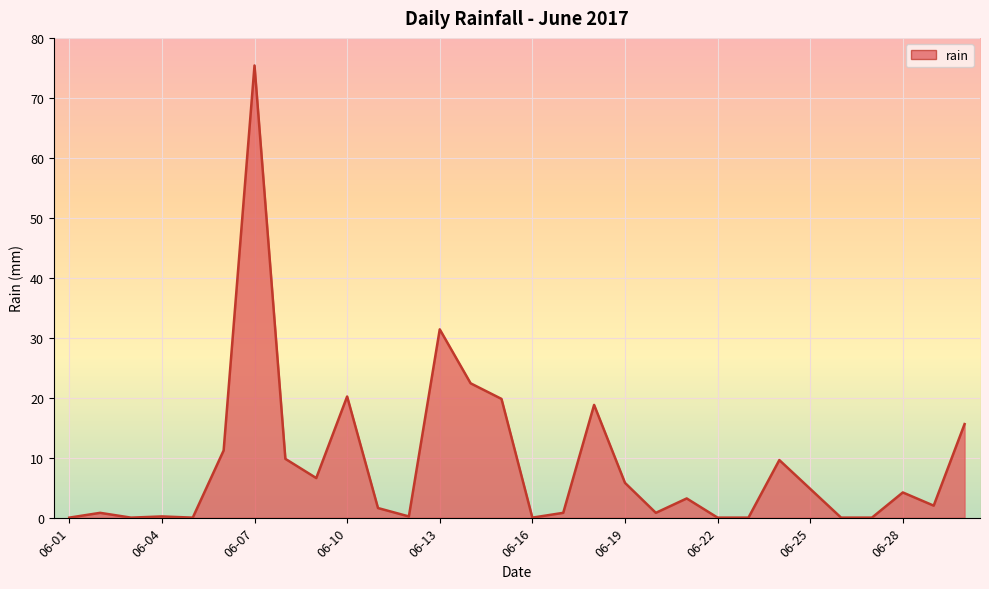

What is the average value?

8.8